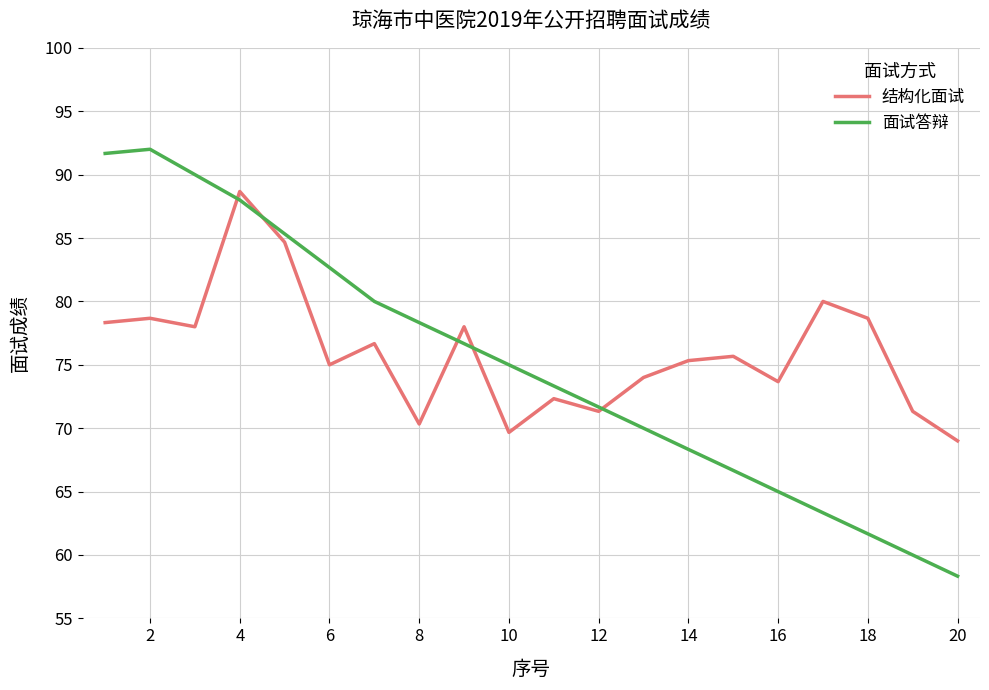

How many intersections are there between 面试答辩 and 结构化面试?

5